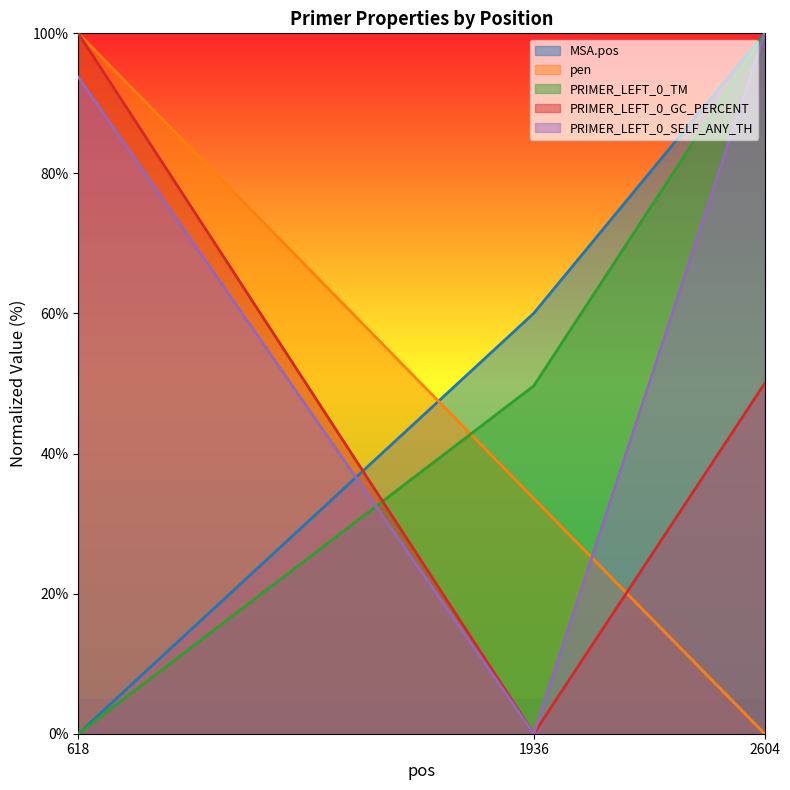

Does the chart display data point markers on the line(s)?

No